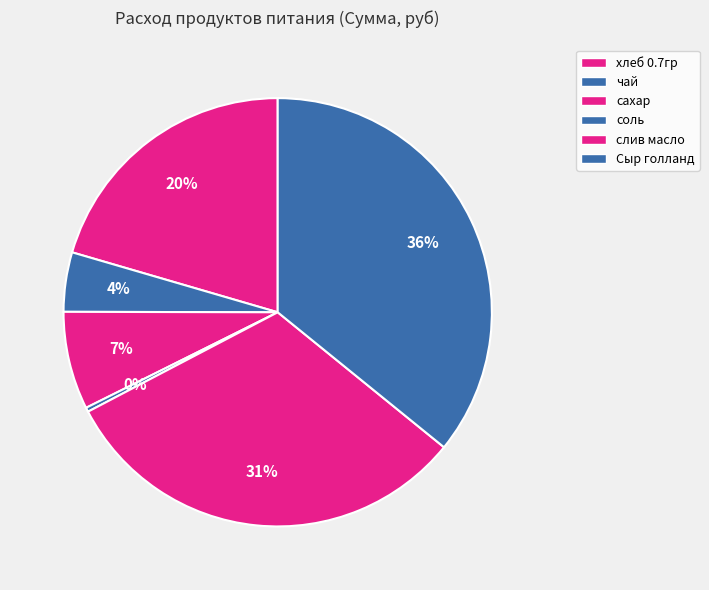

Between чай and соль, which is larger?

чай